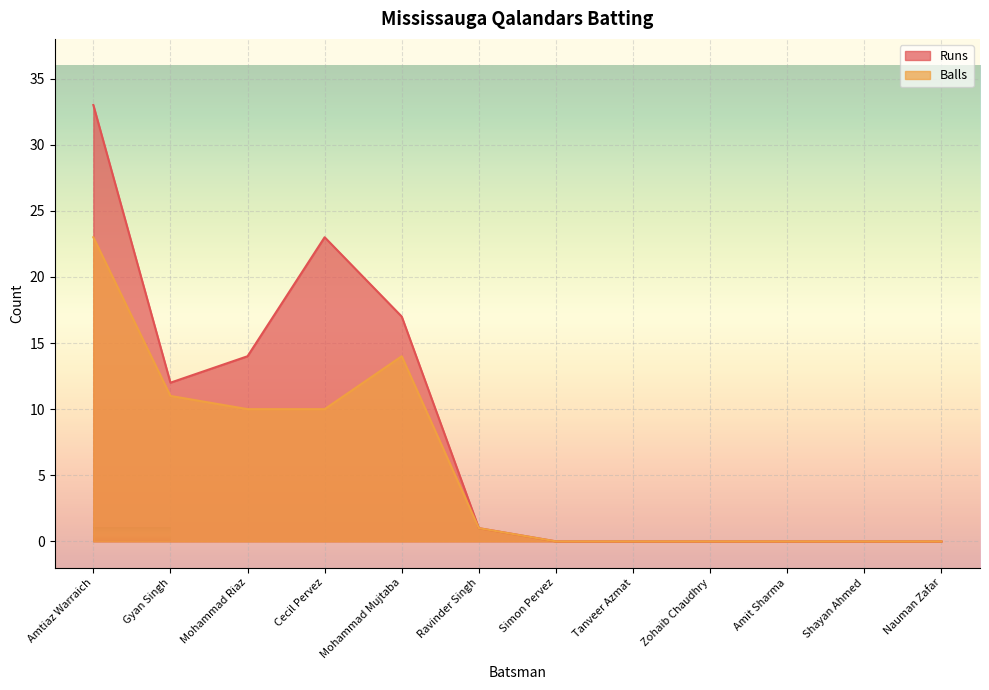

What are all the series names shown in the legend?

Runs, Balls